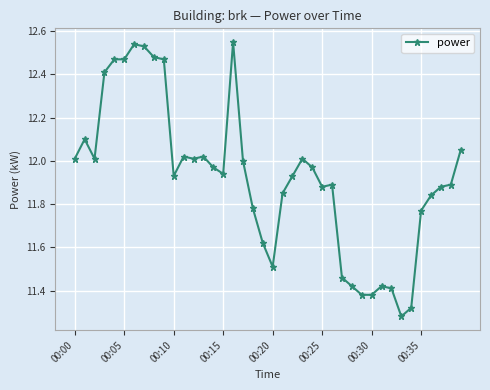

What is the difference between the second highest and minimum values?

1.3